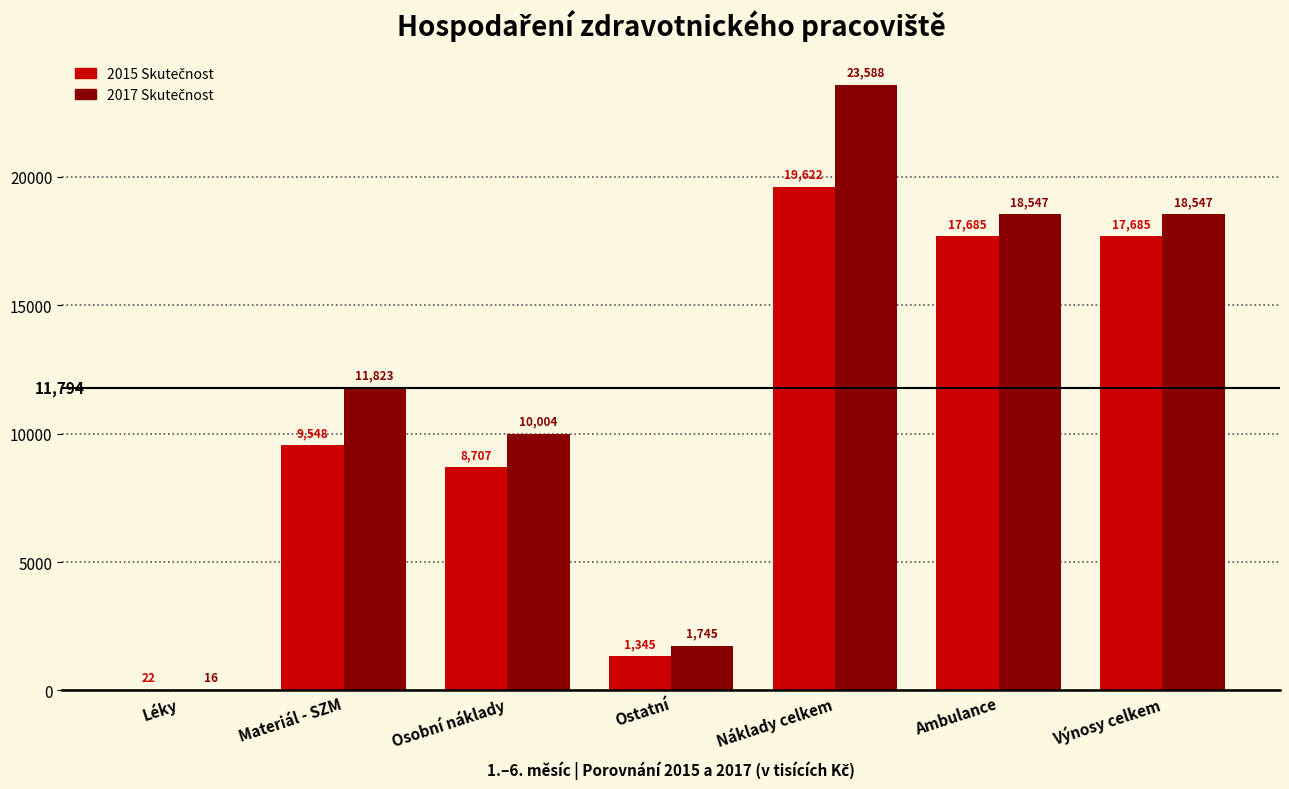

At which category is the sum across all series the highest?

Náklady celkem